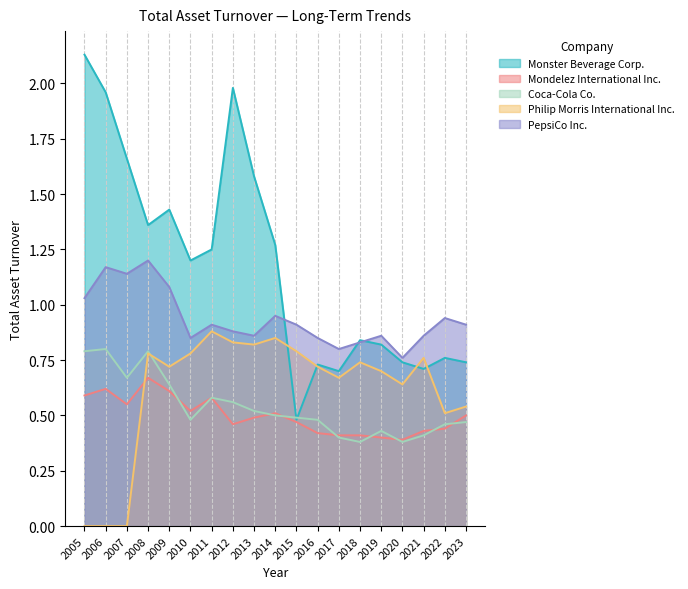

In Coca-Cola Co., how many points are higher than both neighbors (excluding endpoints)?

4